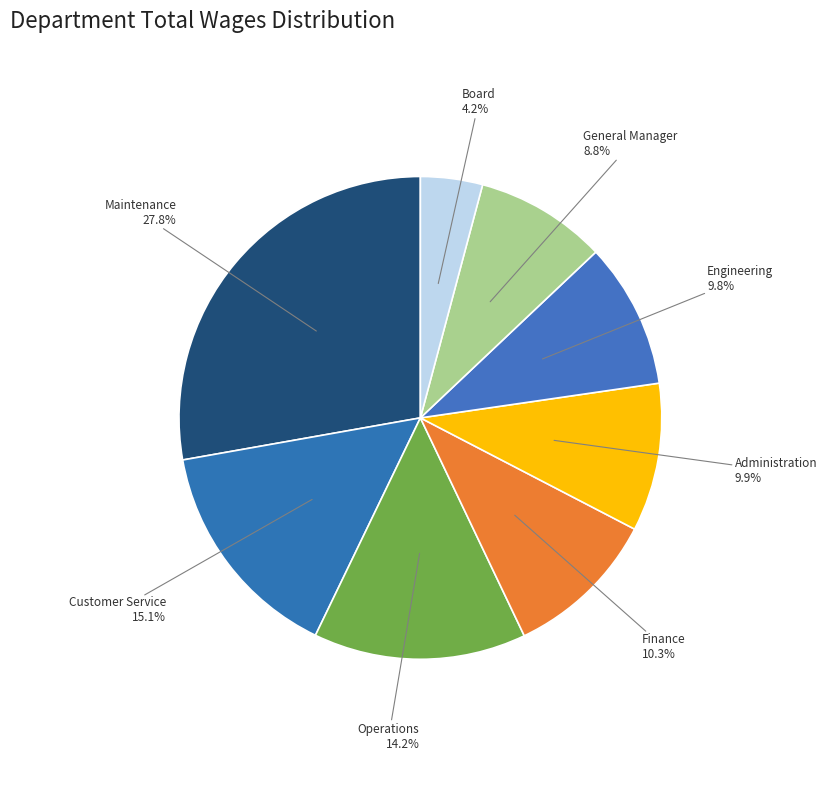

How many slices are in this pie chart?

8